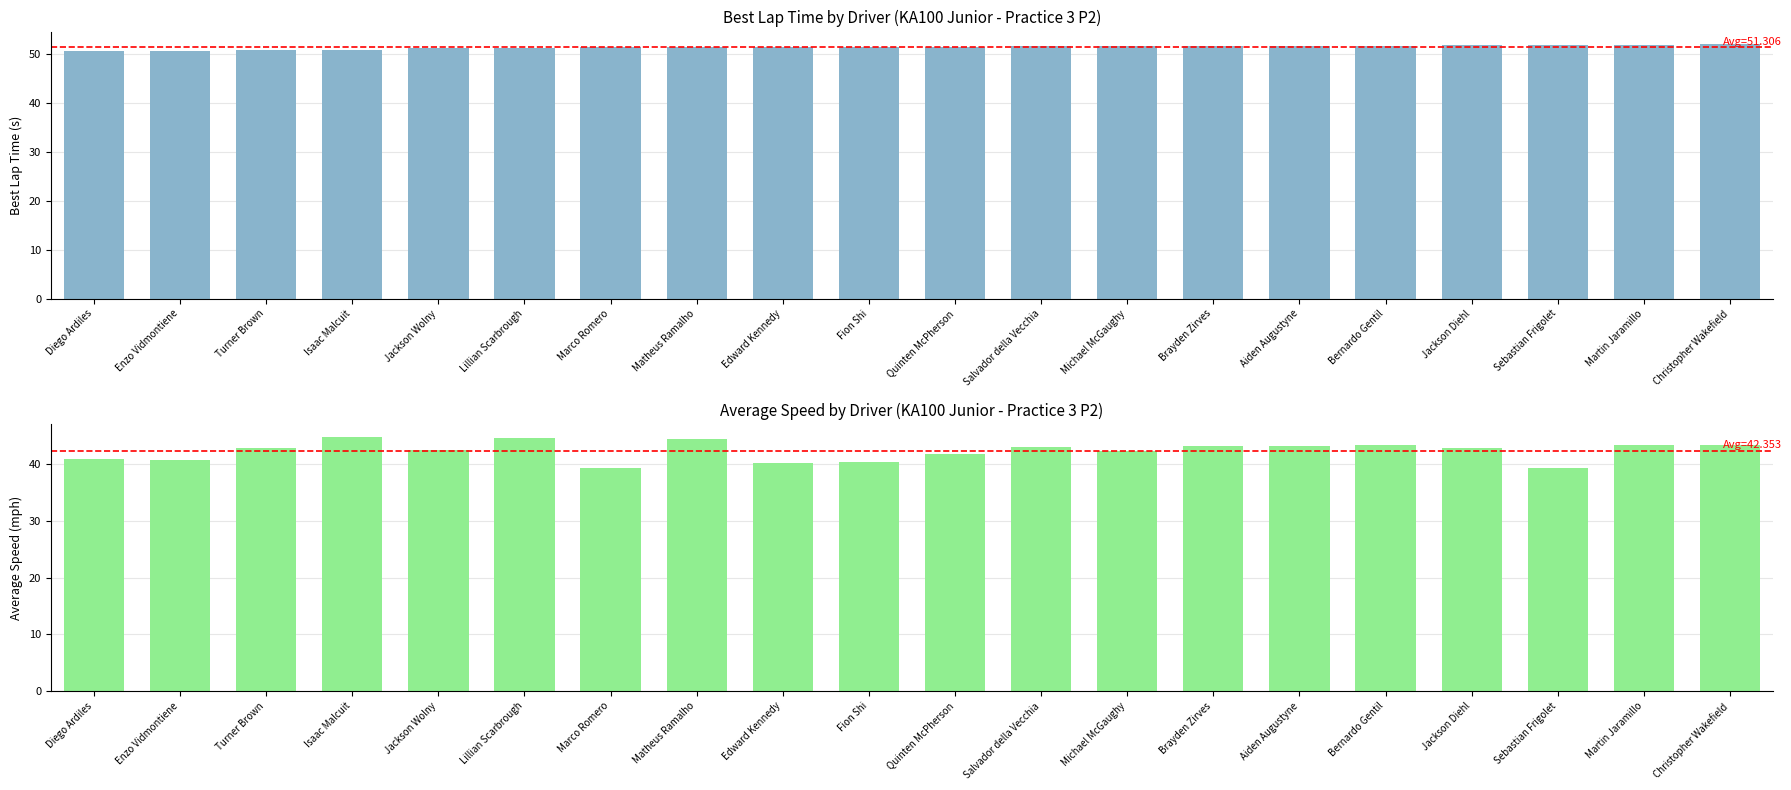

Between Fion Shi and Lillian Scarbrough, which is larger?

Fion Shi